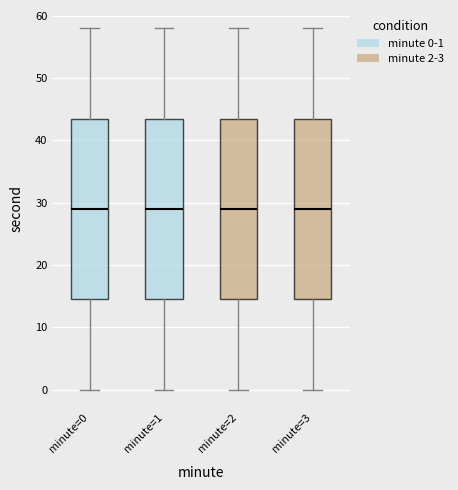

Reading left to right, transcribe this box plot: for each box, give where its median line is, the range the box spans, and where its two whiskers end, as read against the y-axis. The values are not printed on the chart, so give them approximately, as read against the axis.

minute=0: median 29, box 15 to 44, whiskers 0 to 58
minute=1: median 29, box 15 to 44, whiskers 0 to 58
minute=2: median 29, box 15 to 44, whiskers 0 to 58
minute=3: median 29, box 15 to 44, whiskers 0 to 58